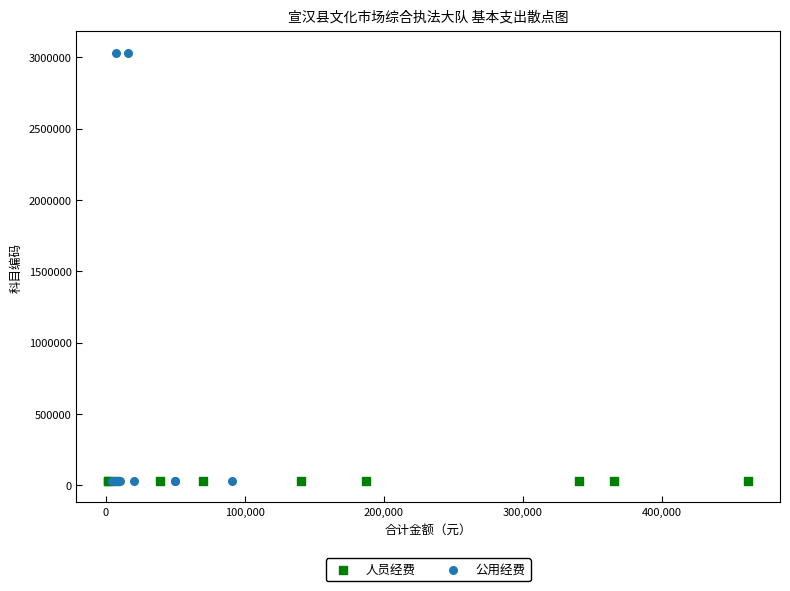

Which series has the largest Y range (max minus min)?

公用经费